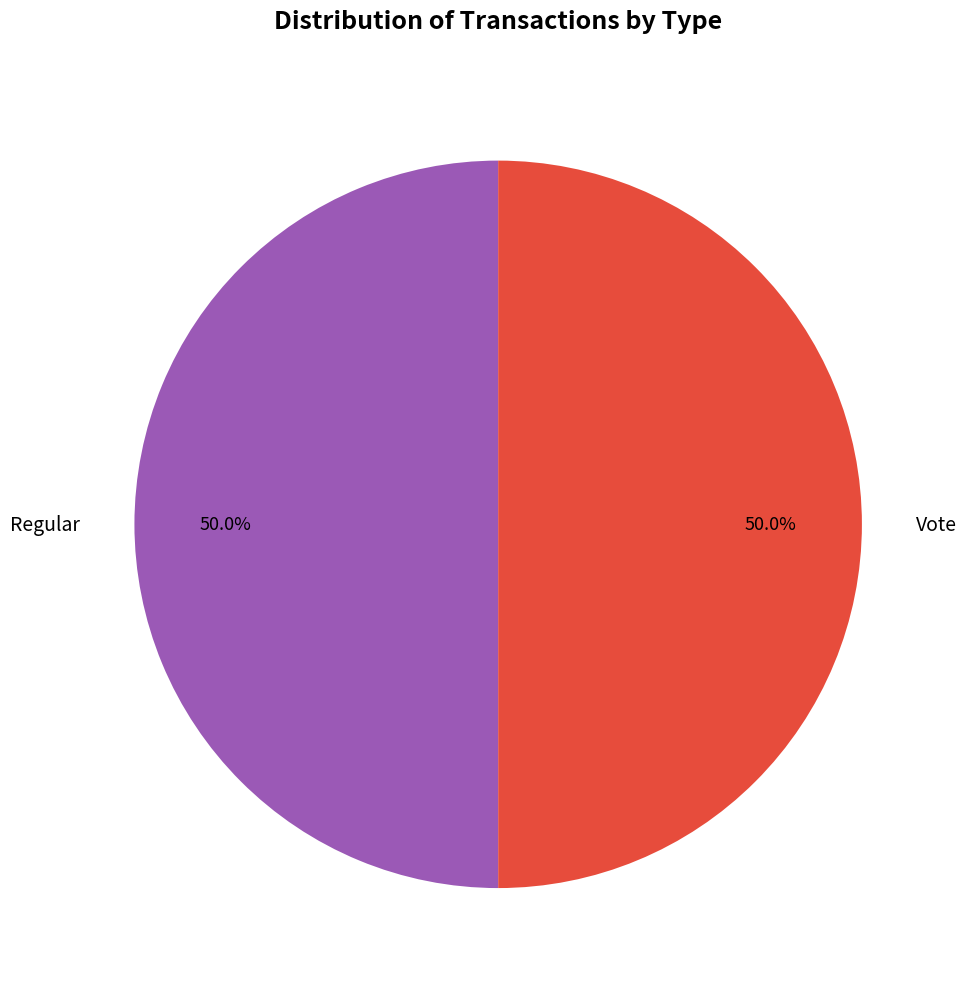

What percentage is NOT represented by Regular?

50.0%